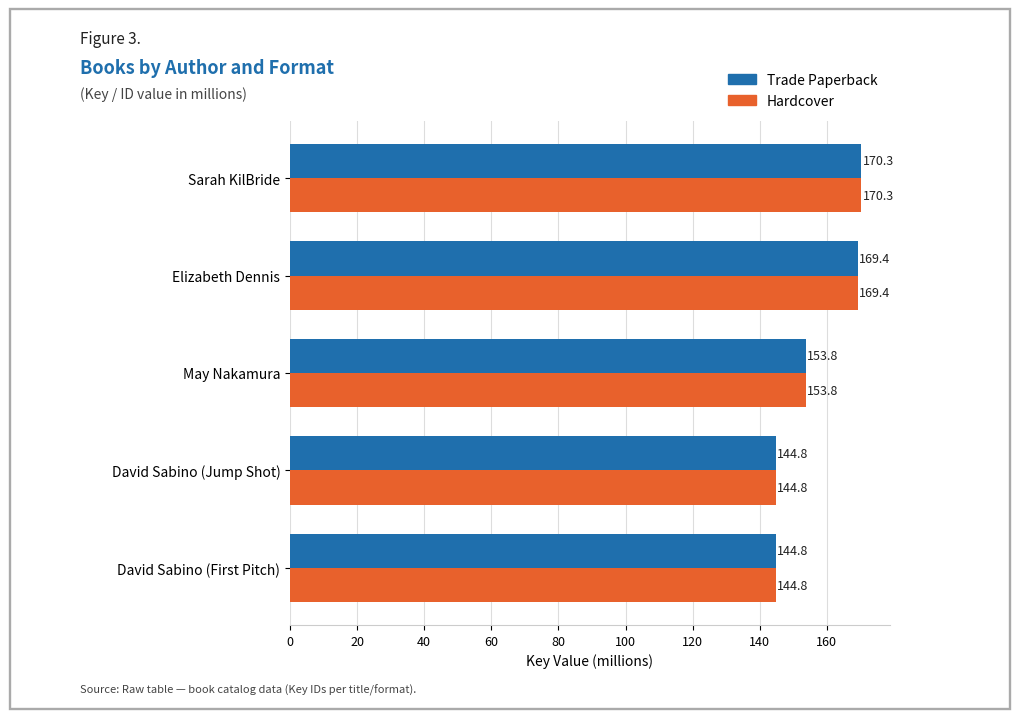

What is the maximum value shown in the chart?

170.3